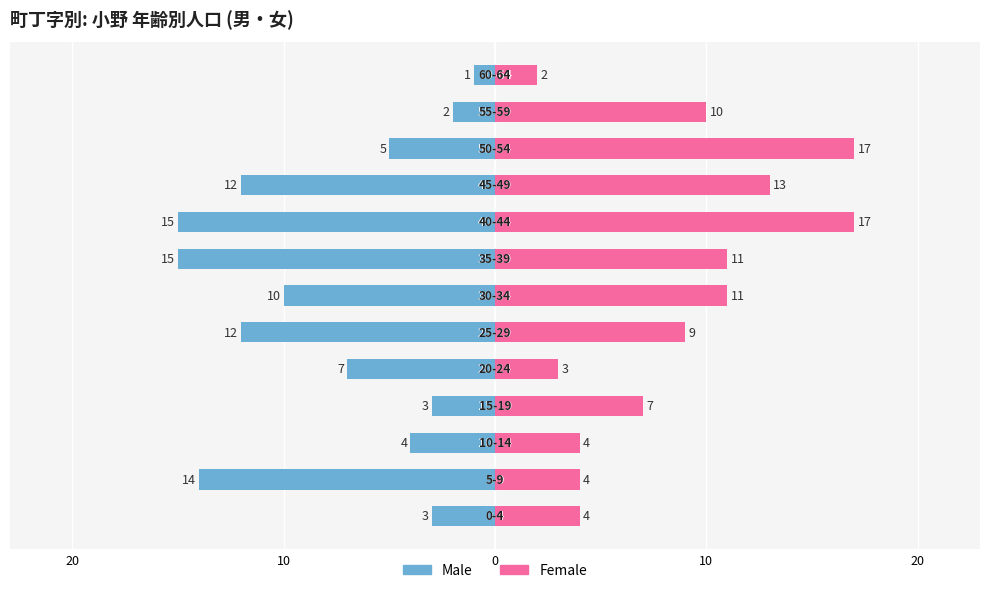

What is the lowest value of the Male series?

-15